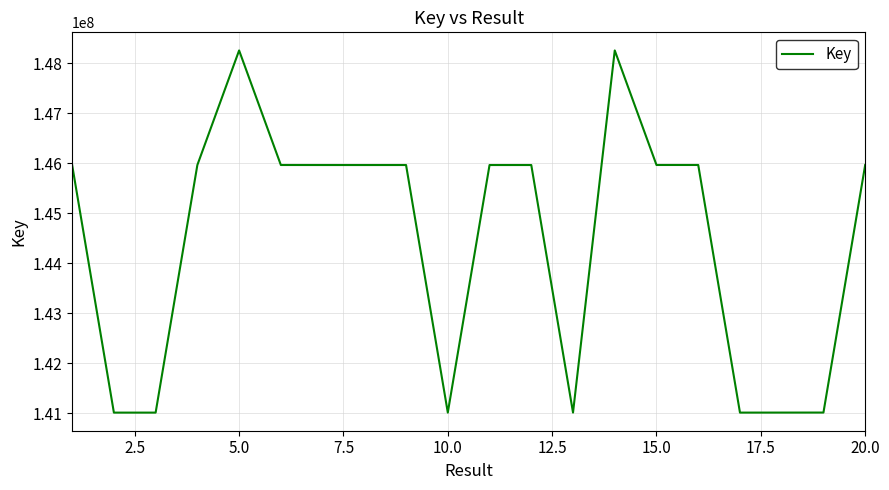

What is the maximum value shown in the chart?

148253722